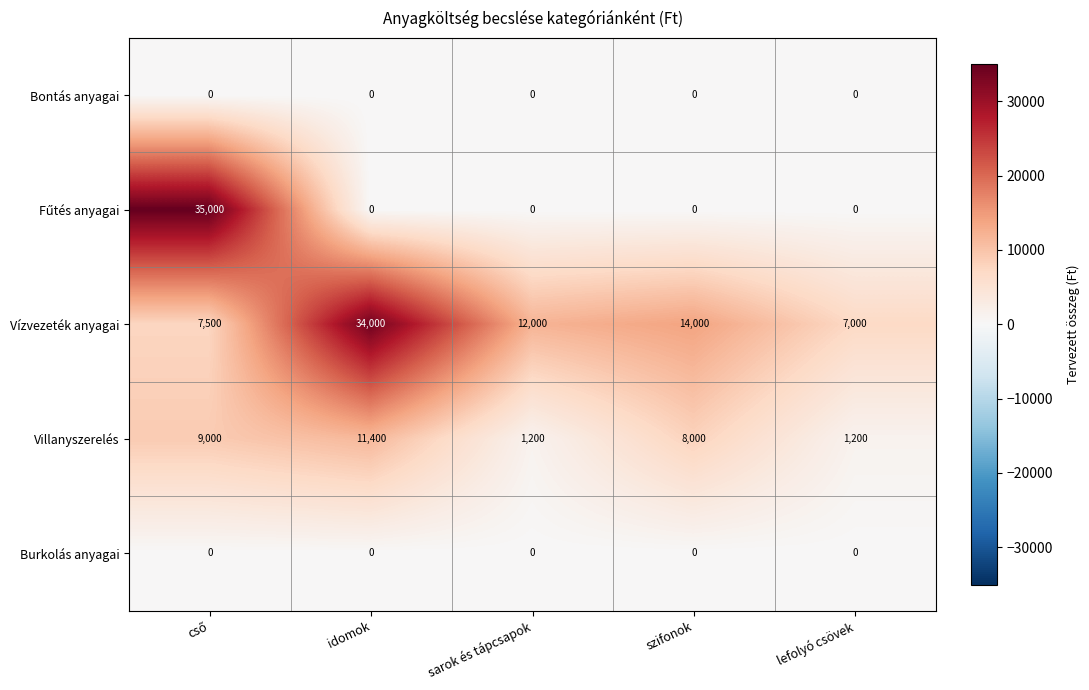

Which series changed the most between idomok and sarok és tápcsapok?

Vízvezeték anyagai